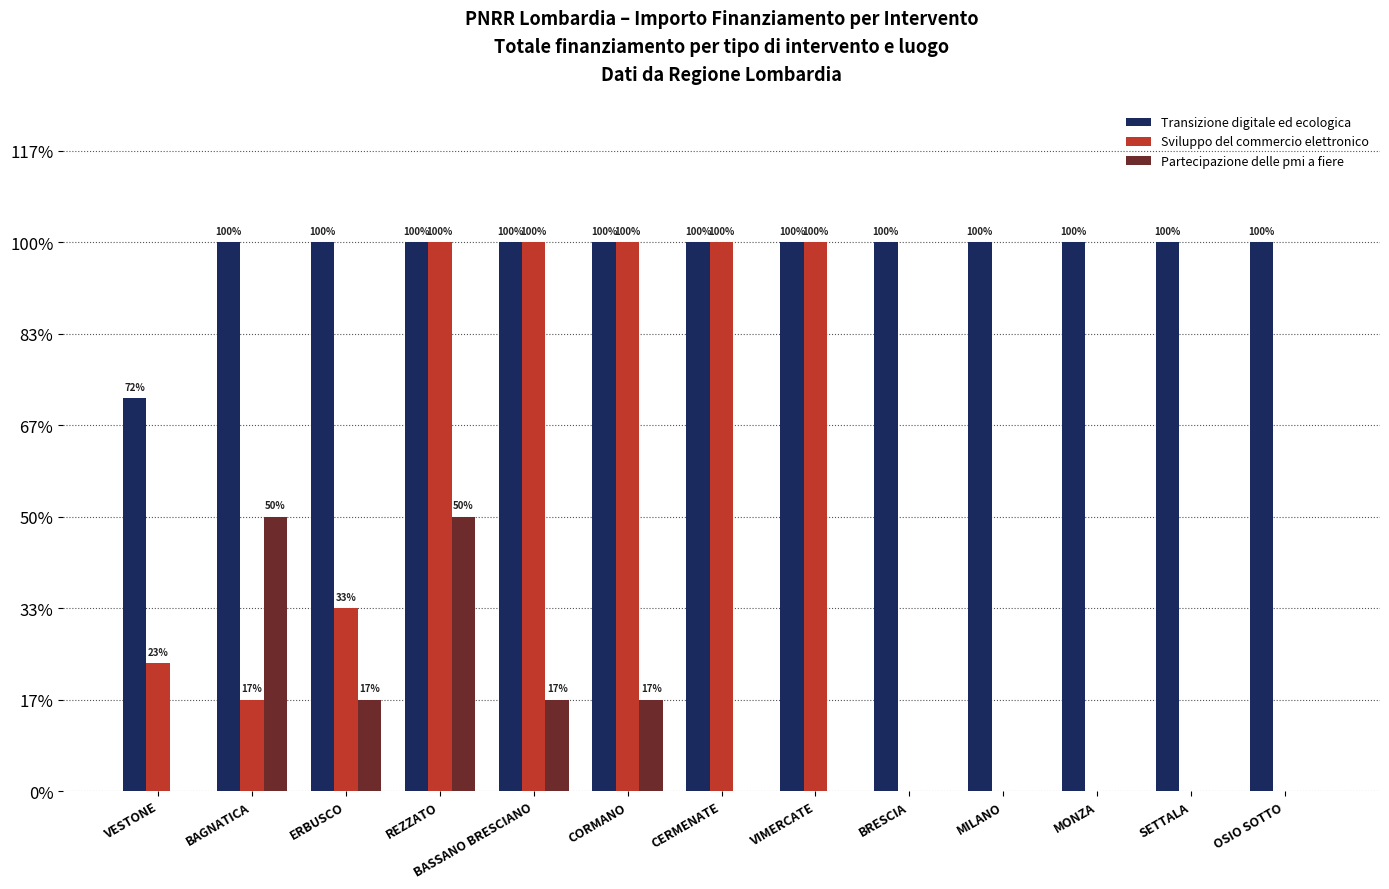

Does the chart contain stacked bars?

No